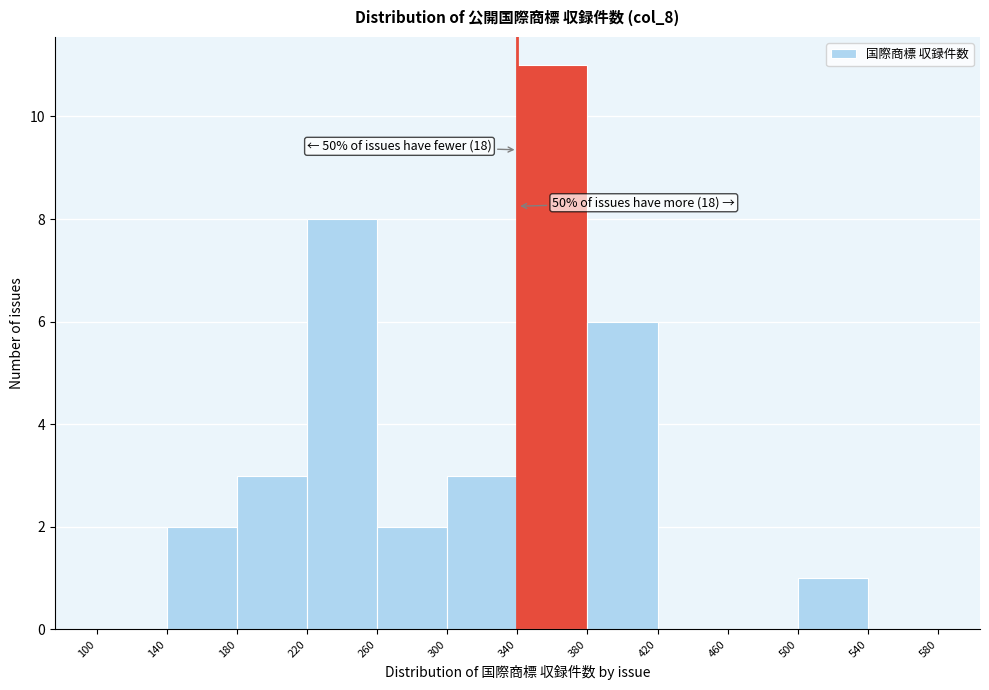

Over which range of the x-axis is the bar tallest?

340 to 380